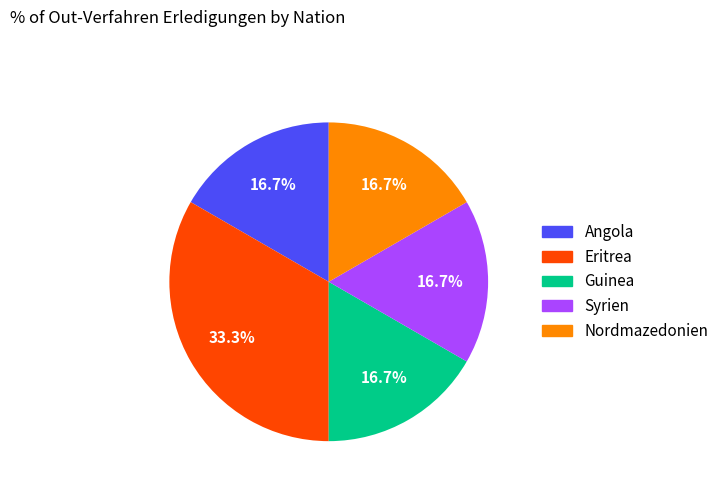

Count the number of slices in the pie.

5